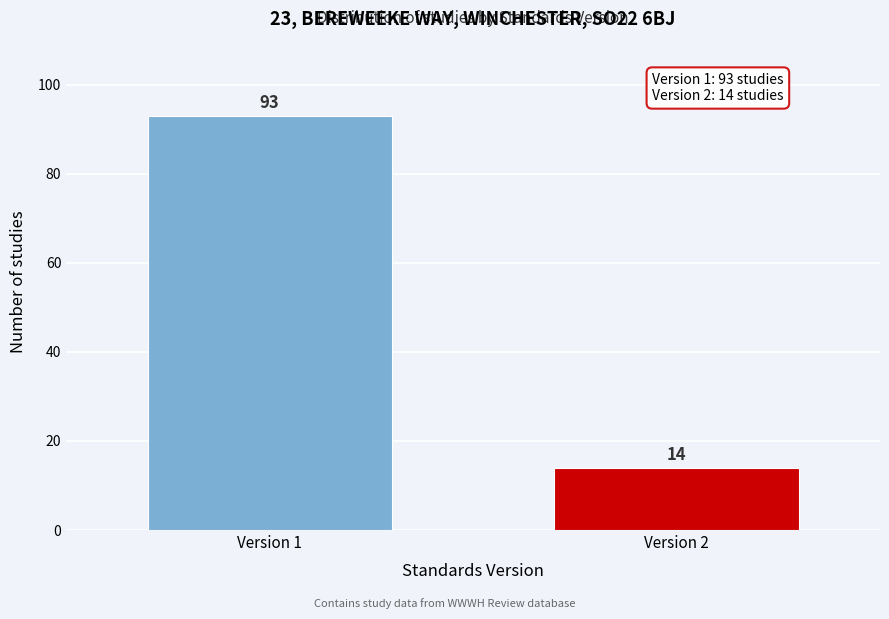

Reading left to right, list all the values displayed in this chart.

93	14